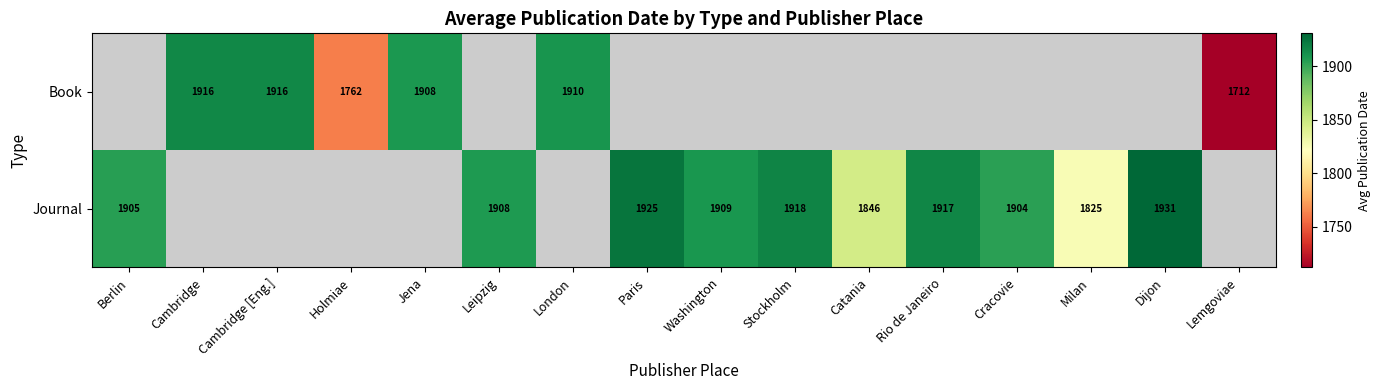

What is the smallest value displayed?

1712.0